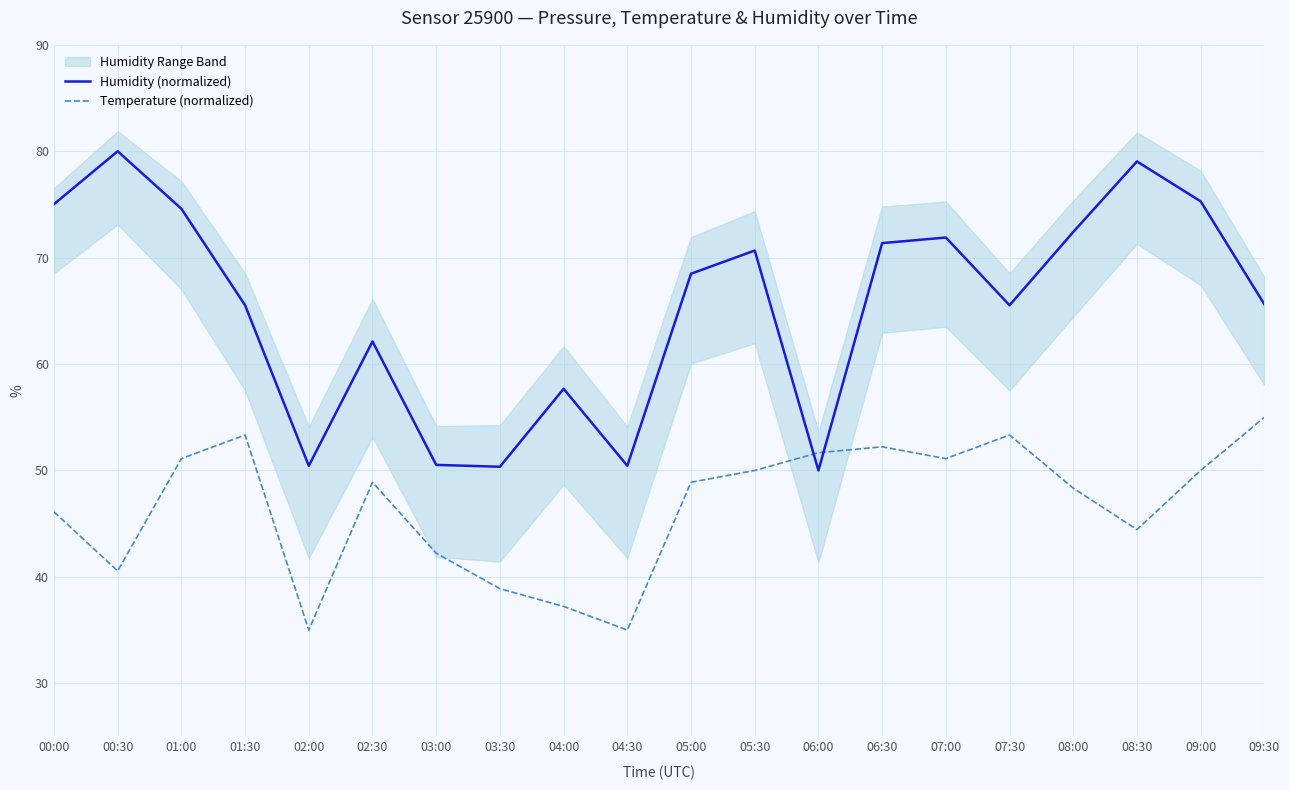

Rank the categories by Temperature (normalized) value from highest to lowest.

09:30, 01:30, 07:30, 06:30, 06:00, 01:00, 07:00, 05:30, 09:00, 02:30, 05:00, 08:00, 00:00, 08:30, 03:00, 00:30, 03:30, 04:00, 02:00, 04:30